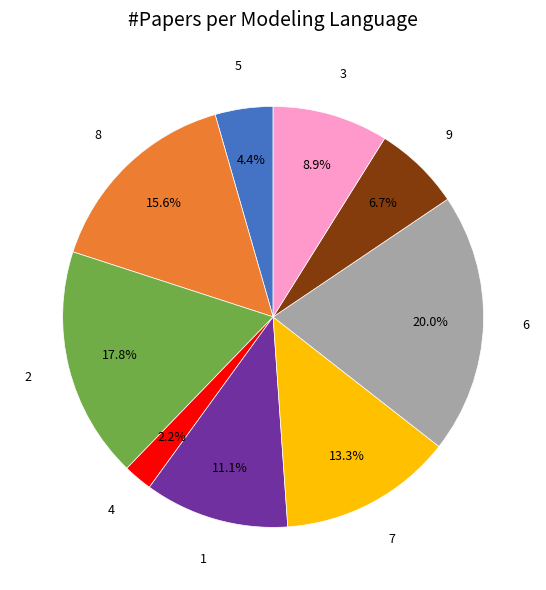

Is there a majority slice in this chart?

No